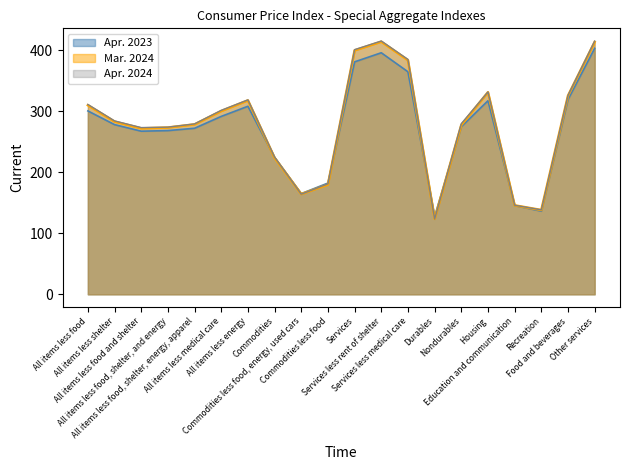

What position from the left is Recreation?

18